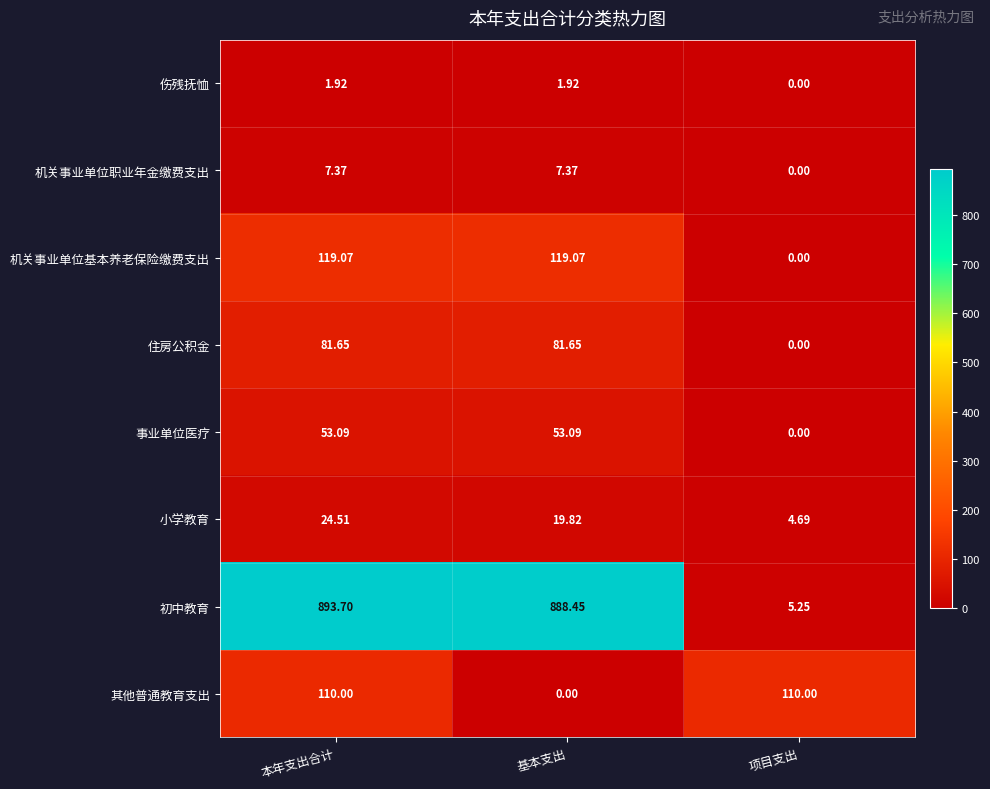

At which label is 机关事业单位基本养老保险缴费支出 closest to 59?

项目支出